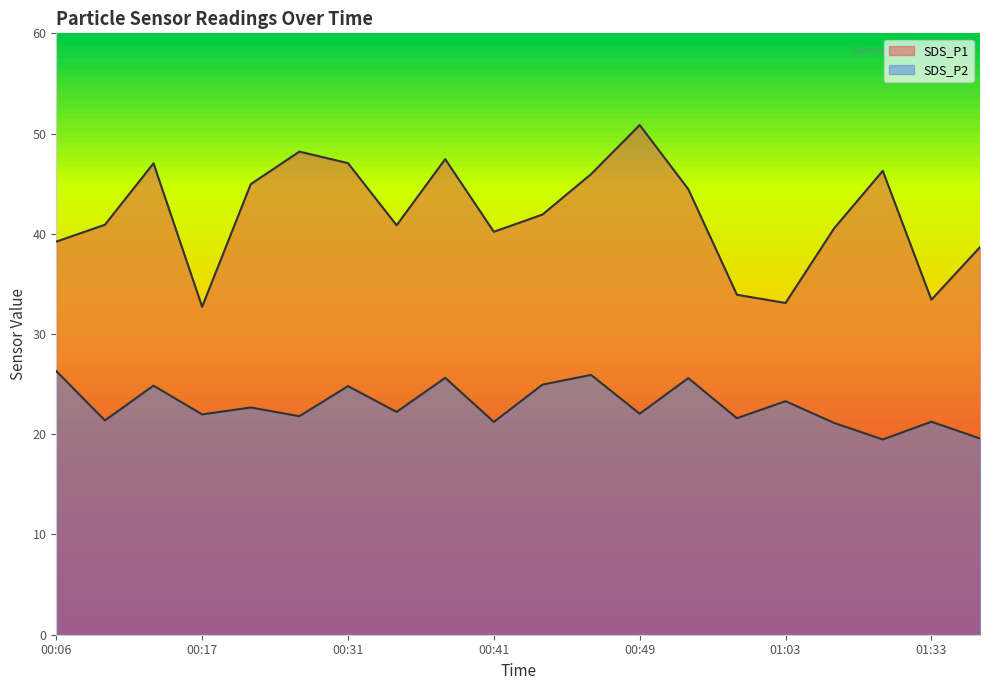

Where is SDS_P2 nearest to the value 22?

00:17